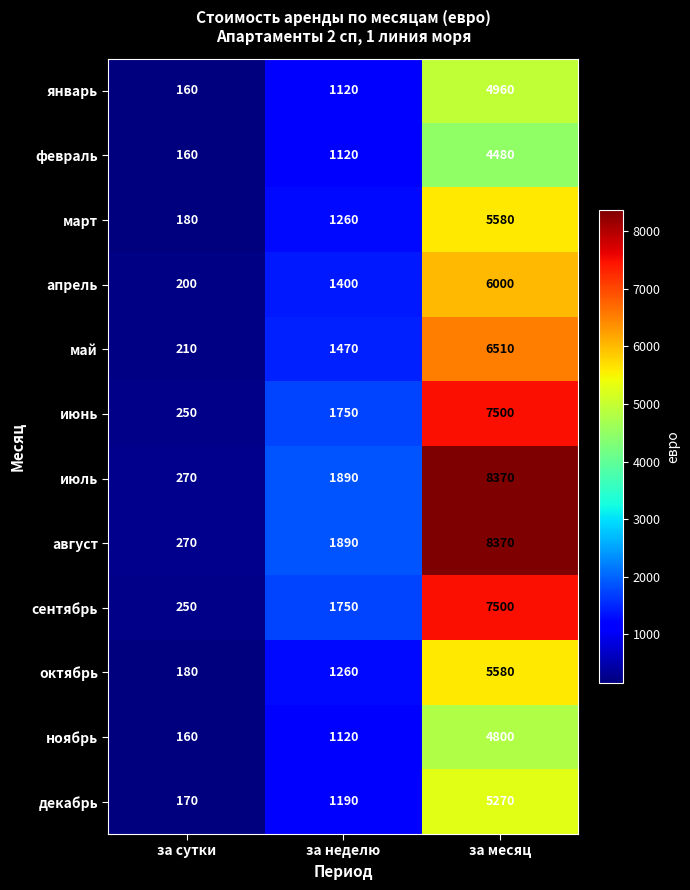

Is the value of февраль at за сутки greater than the value of март at за неделю?

No